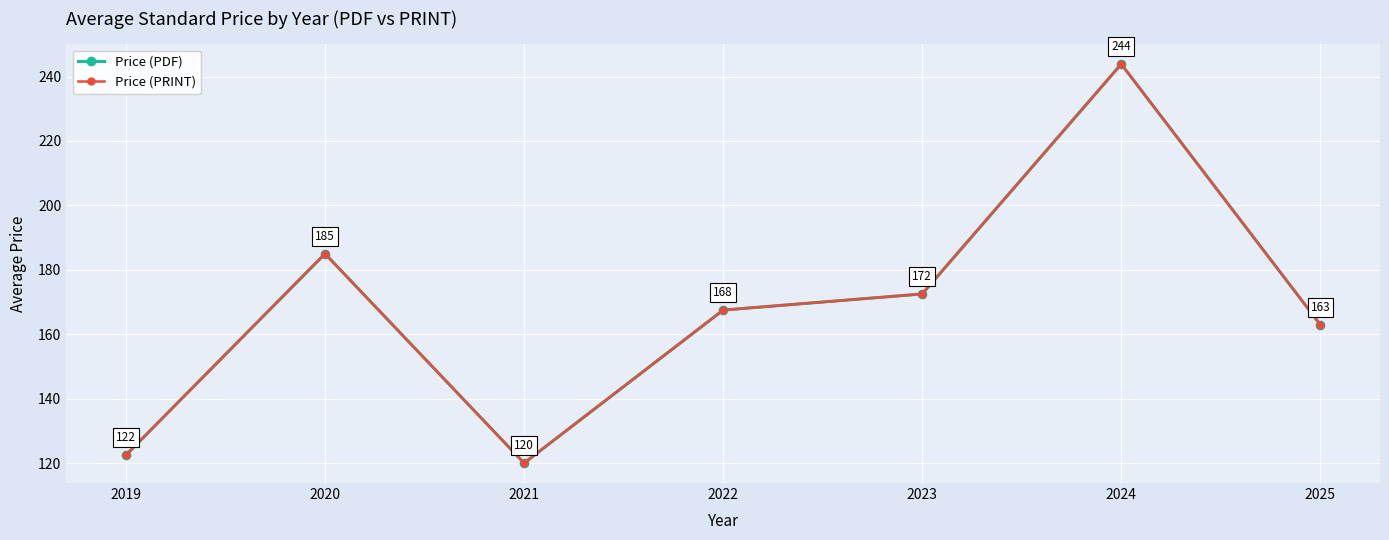

Rank the series by their maximum value, from lowest to highest.

Price (PDF), Price (PRINT)